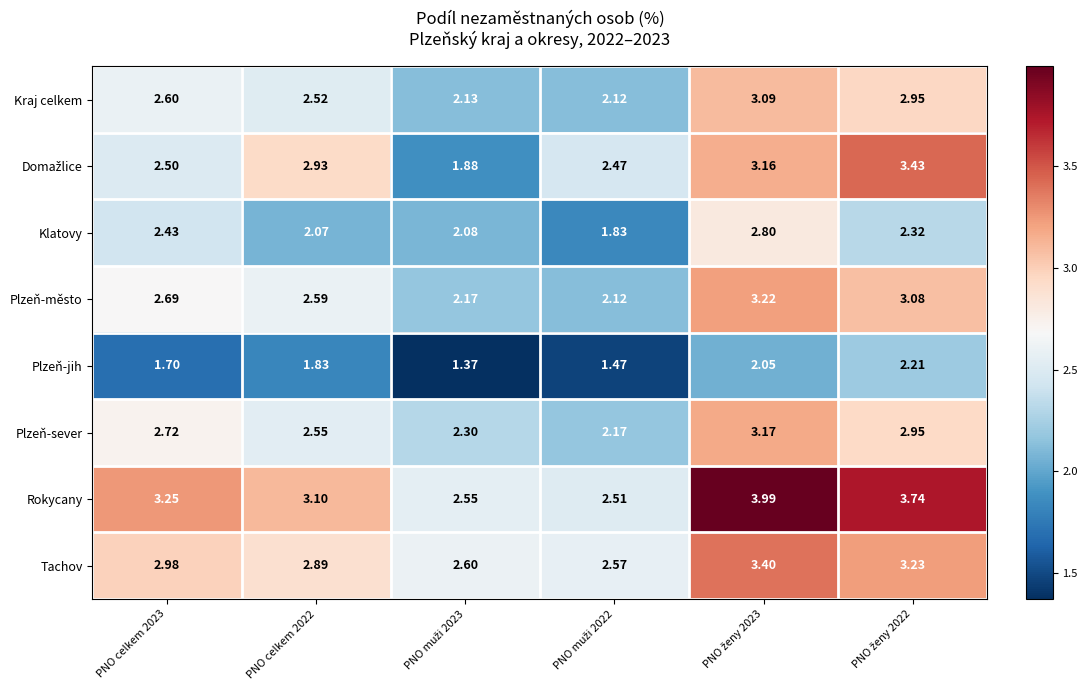

Which series has the largest total across all categories?

Rokycany